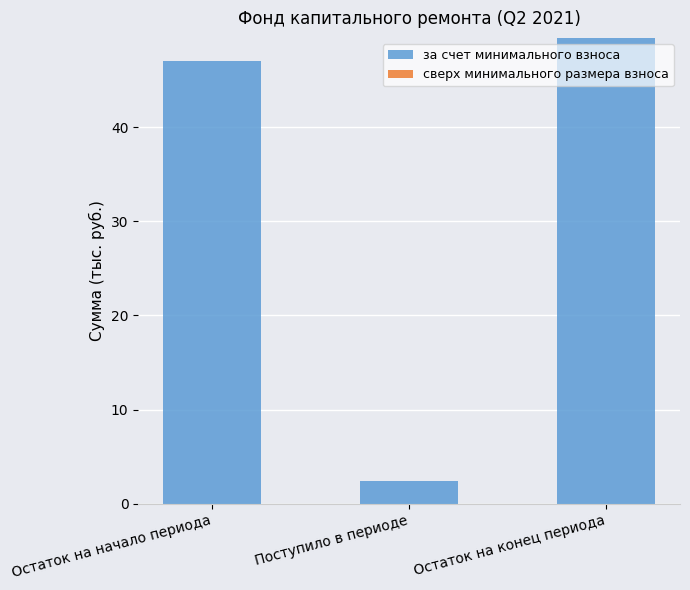

What is the sum of all values?

99.0